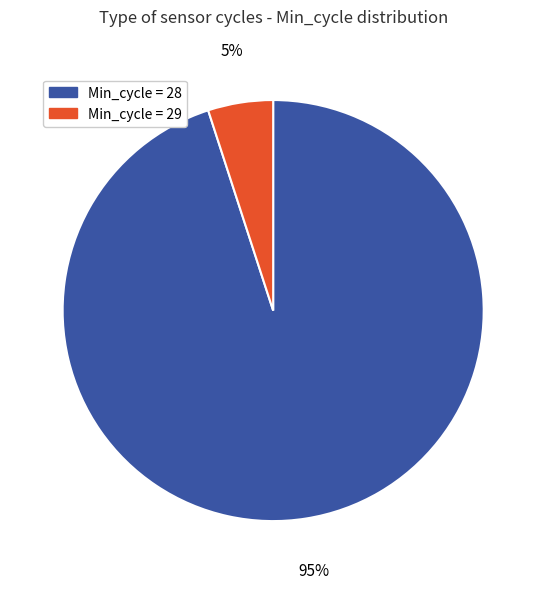

Is there any slice that represents more than half of the pie?

Yes